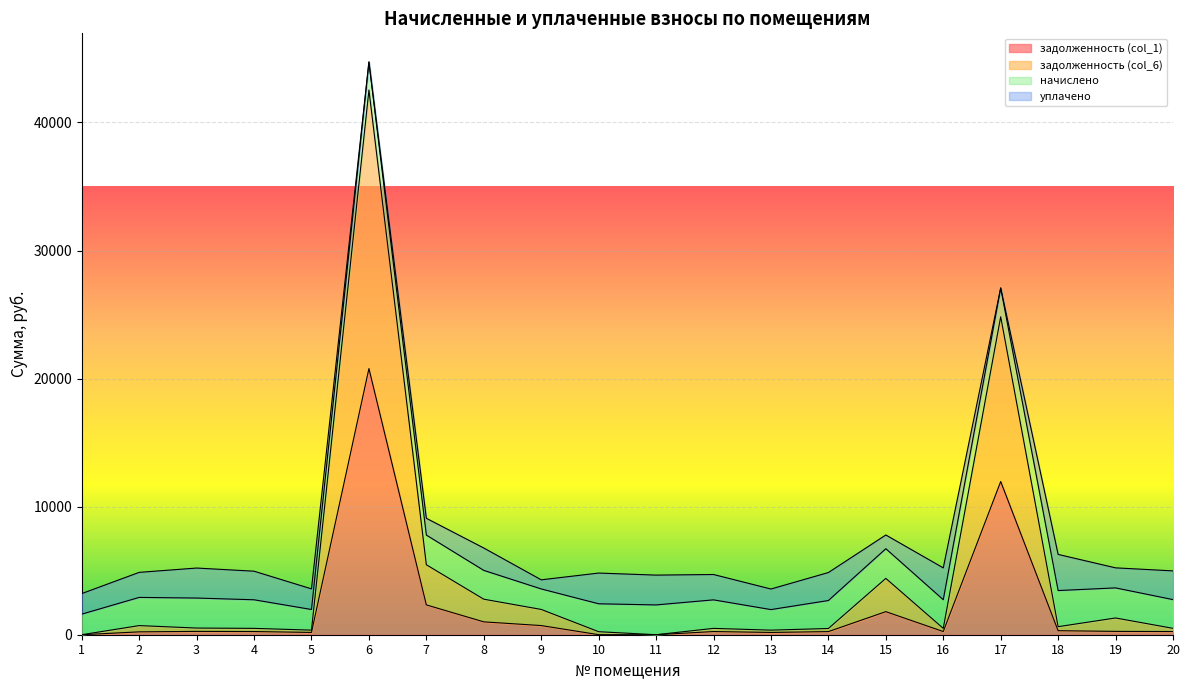

What is the total value across all series at 19?

5221.6